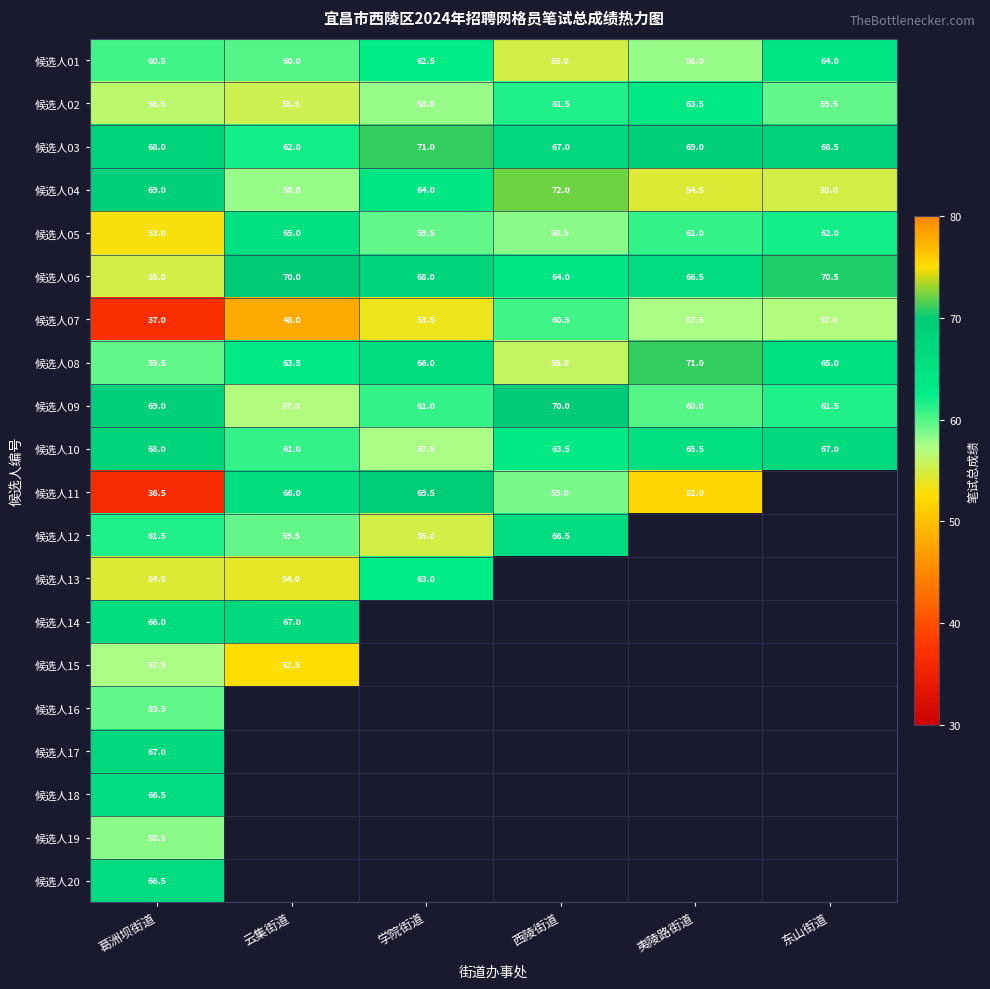

How many values in the 候选人04 series are below 64?

3